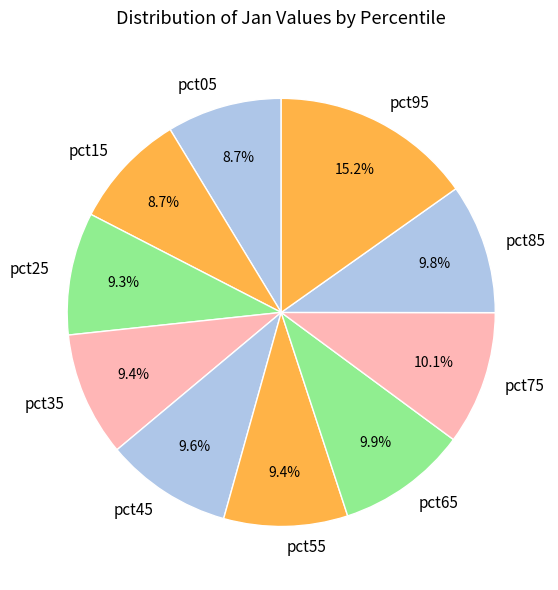

Is it true that pct35 is 1% of the pie?

False